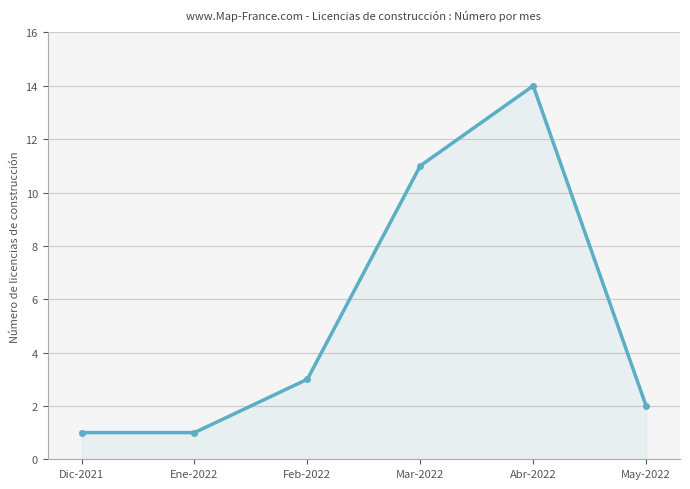

What is the average value?

5